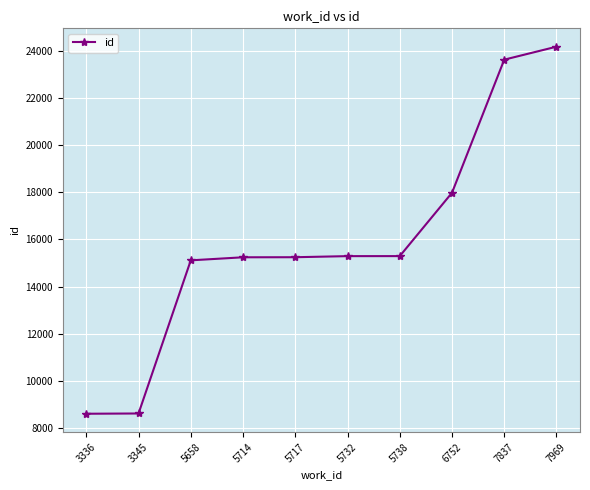

Which category has the highest value across all series?

7969